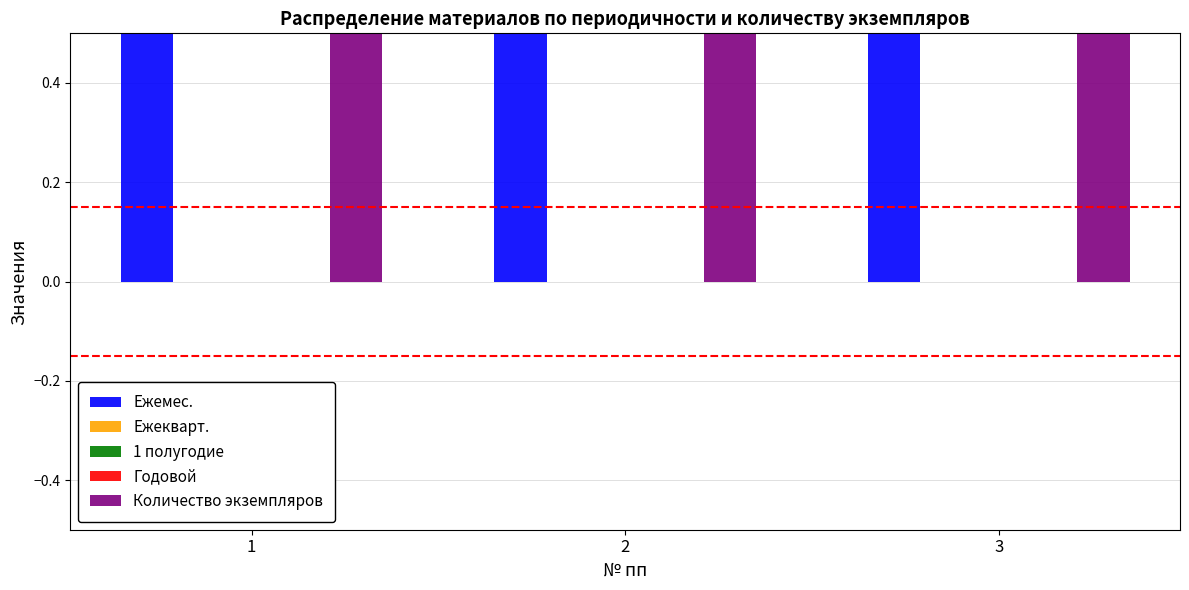

The Ежекварт. series shows 0 at 1. True or false?

True